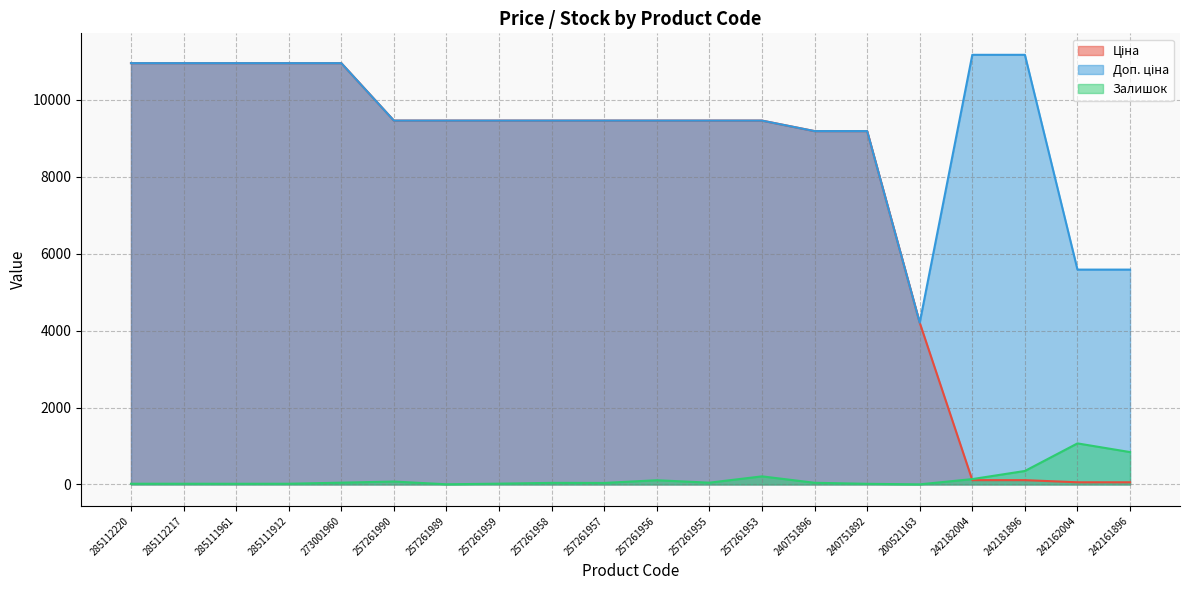

How many interior local valleys does the Доп. ціна series have?

1